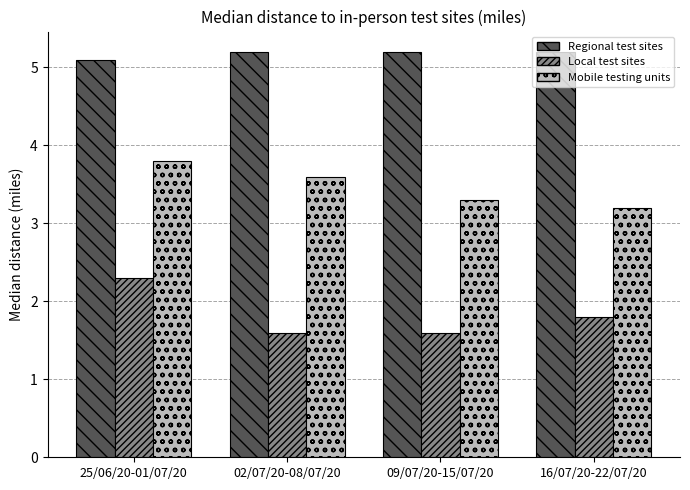

Reading left to right, what are all the values shown in this chart?

Regional test sites: 5.1	5.2	5.2	5.2
Local test sites: 2.3	1.6	1.6	1.8
Mobile testing units: 3.8	3.6	3.3	3.2